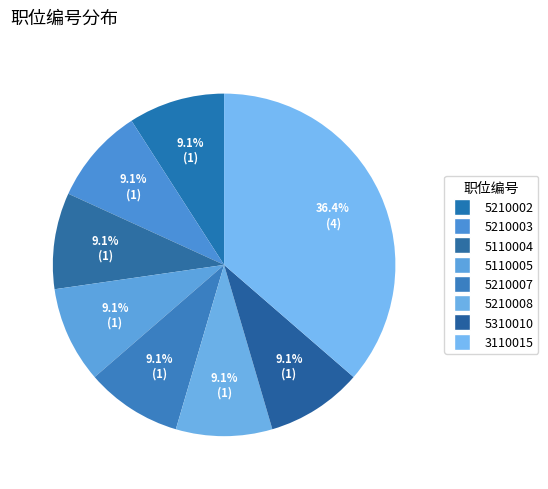

Does 5210008 represent more than half of the total?

No